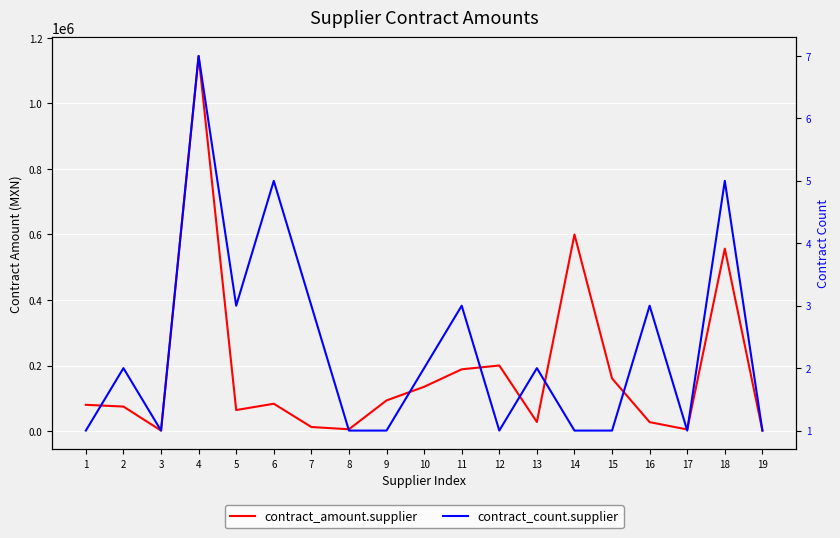

What is the difference between the maximum and minimum values in the contract_amount.supplier series?

1143640.0